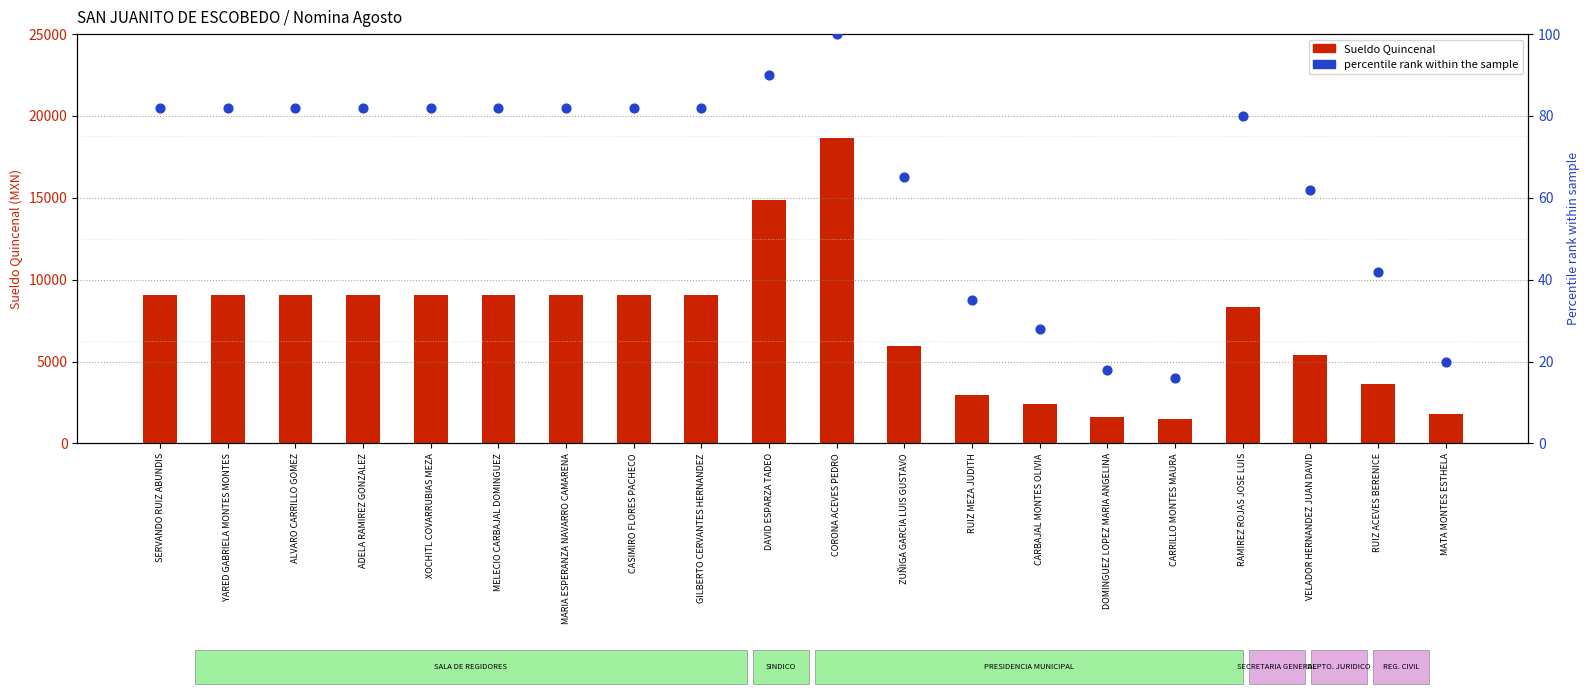

What is the total value across all series at RUIZ MEZA JUDITH?

3009.4